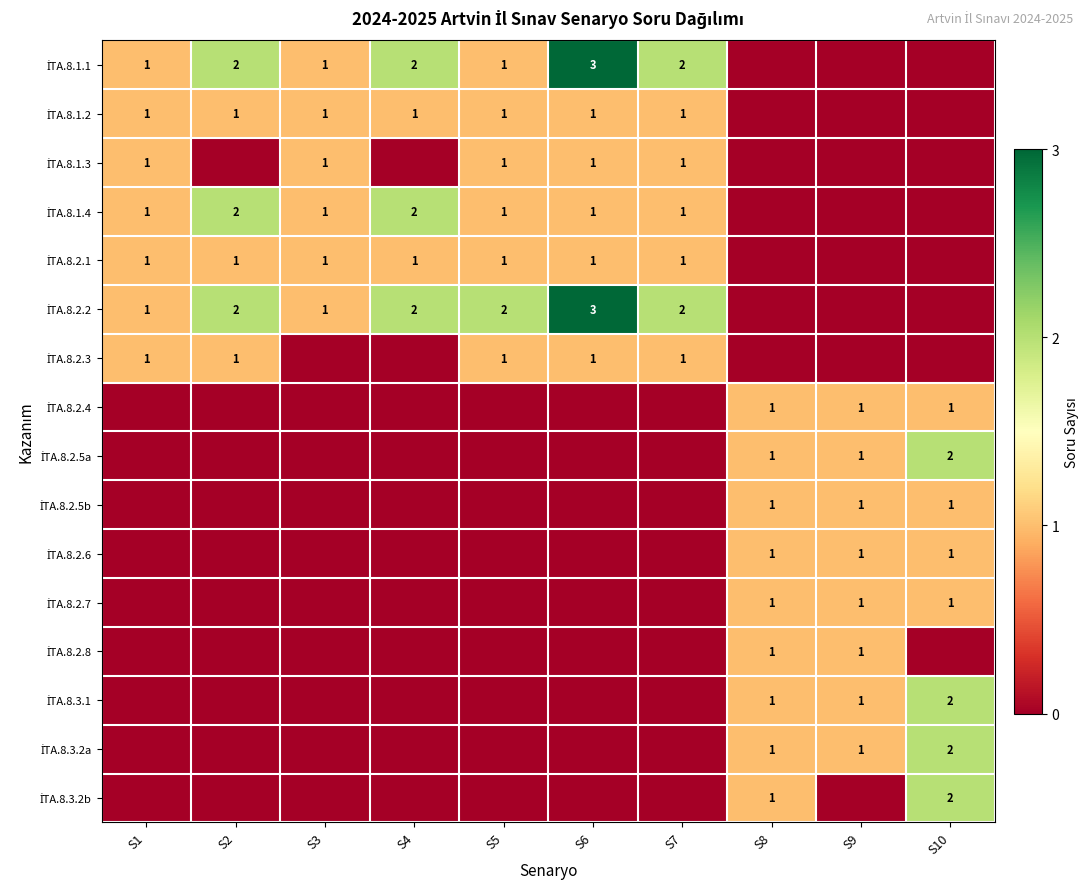

What is the total value across all series at S9?

8